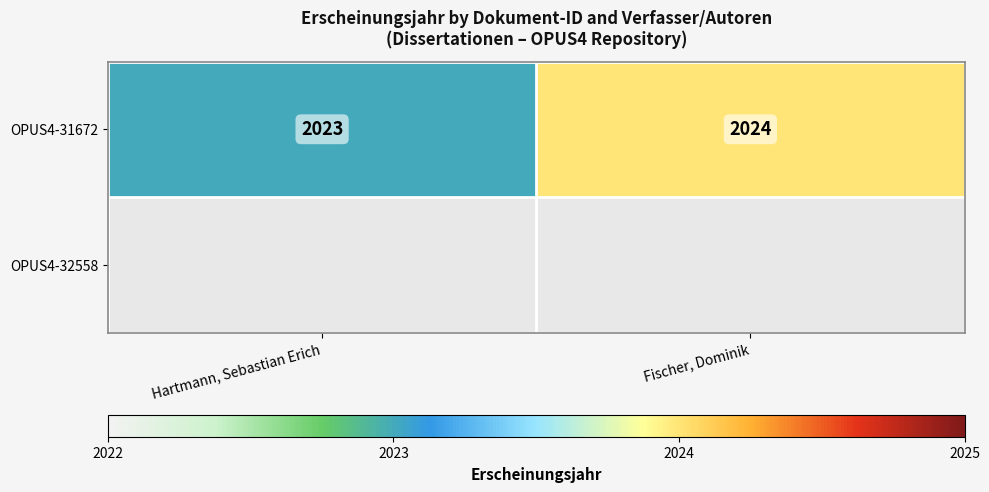

Rank the categories by OPUS4-31672 value from highest to lowest.

Fischer, Dominik, Hartmann, Sebastian Erich